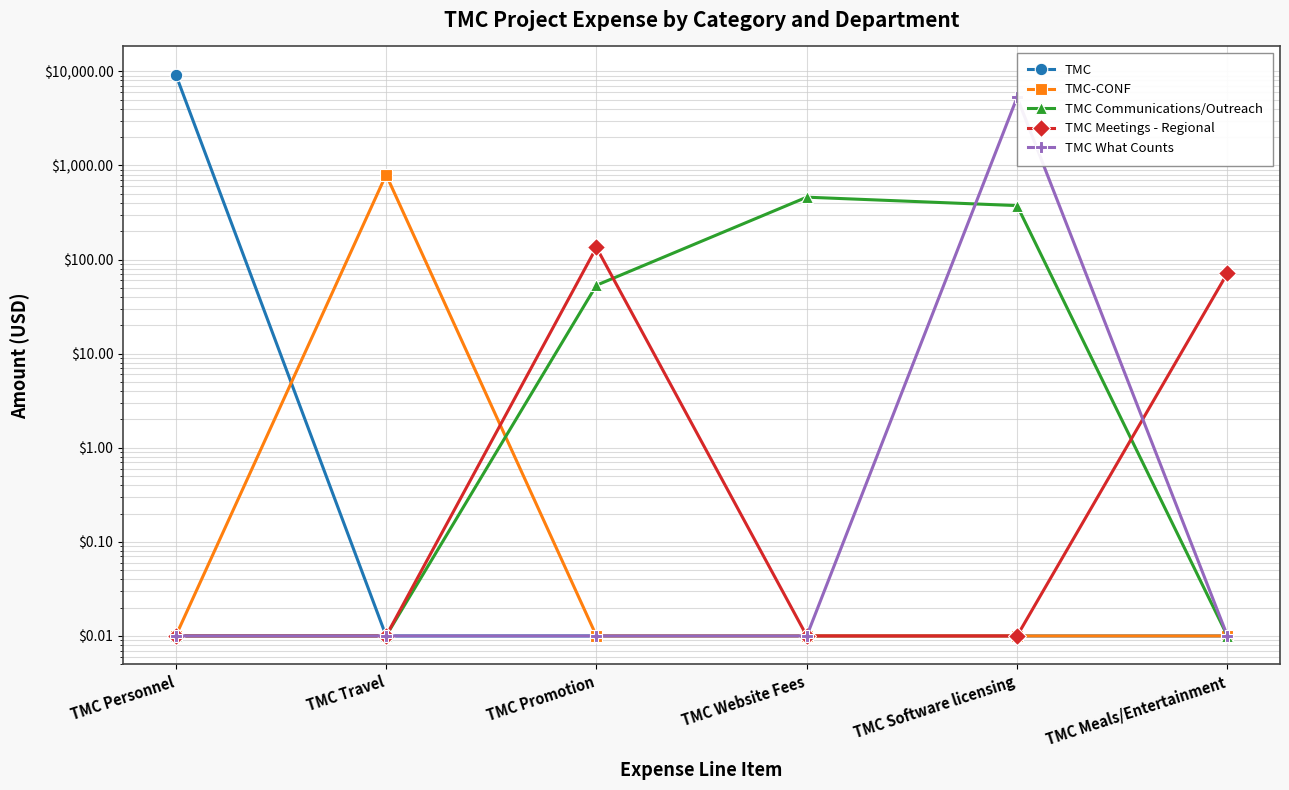

Which series has the widest spread of values?

TMC